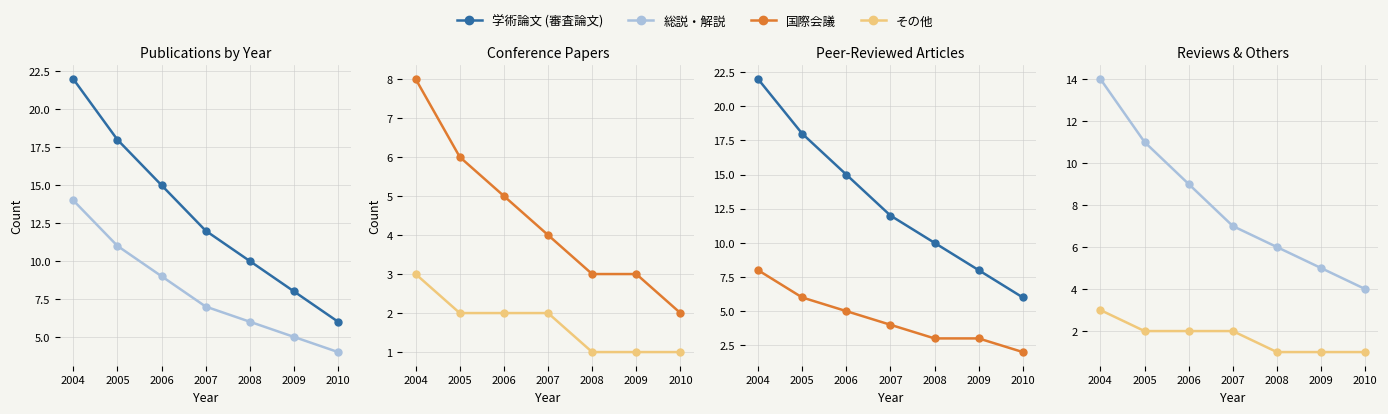

Between 2009 and 2010, which series saw the biggest shift?

学術論文 (審査論文)